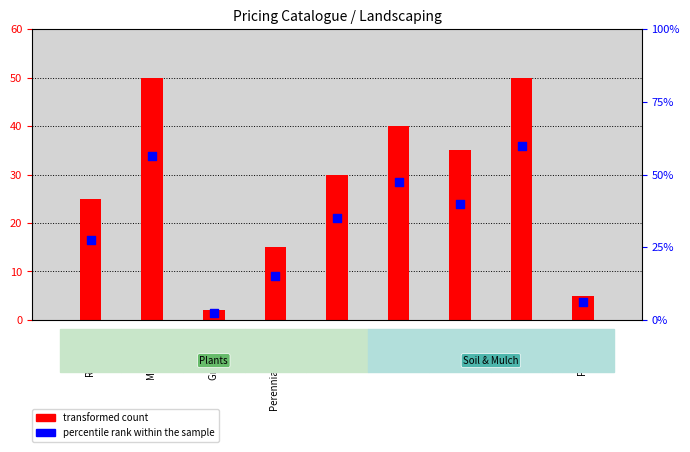

At which category is the sum across all series the highest?

Compost